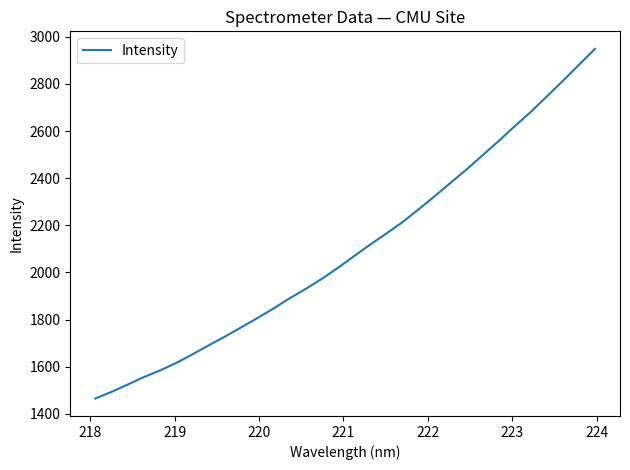

What is the difference between the maximum and minimum values?

1484.1